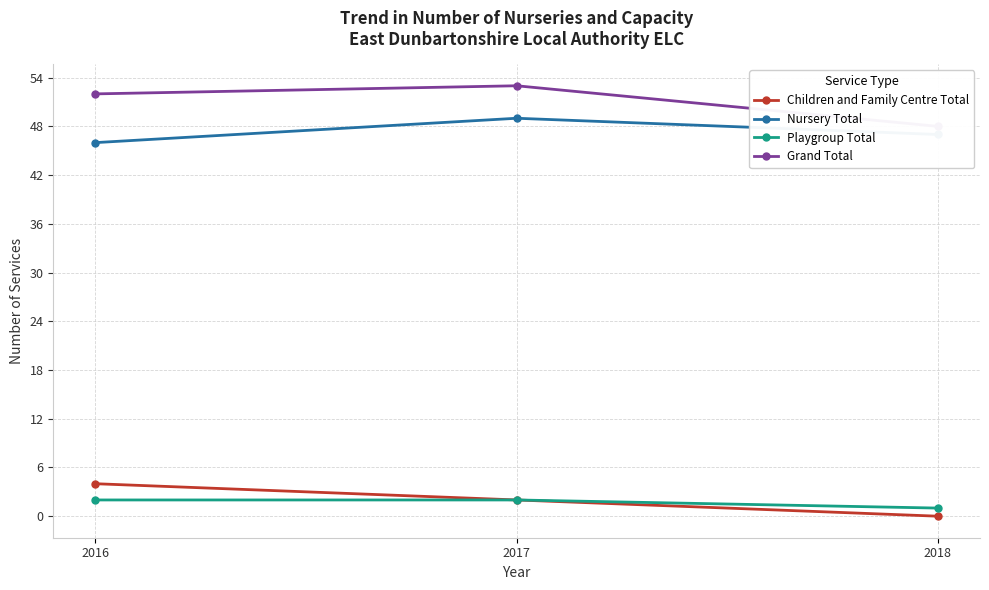

What is the difference between the maximum and minimum values in the Playgroup Total series?

1